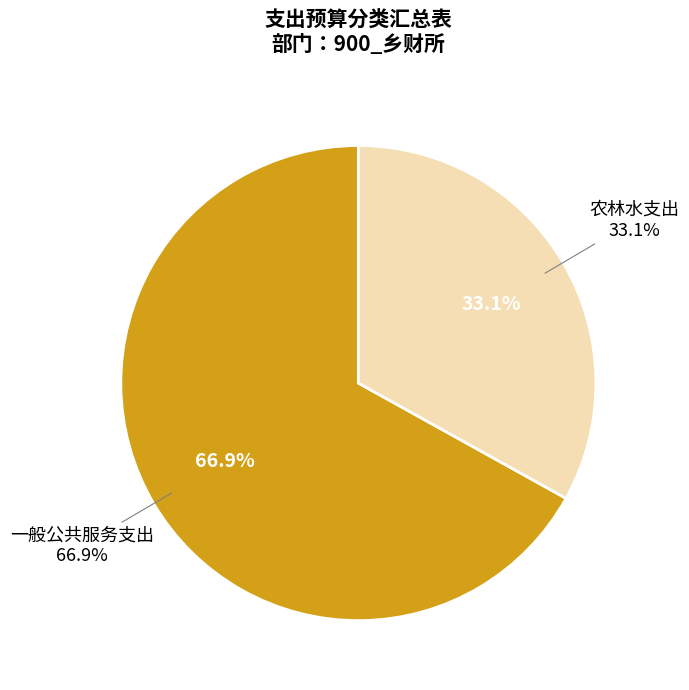

The 一般公共服务支出 slice represents 73% of the pie. True or false?

False